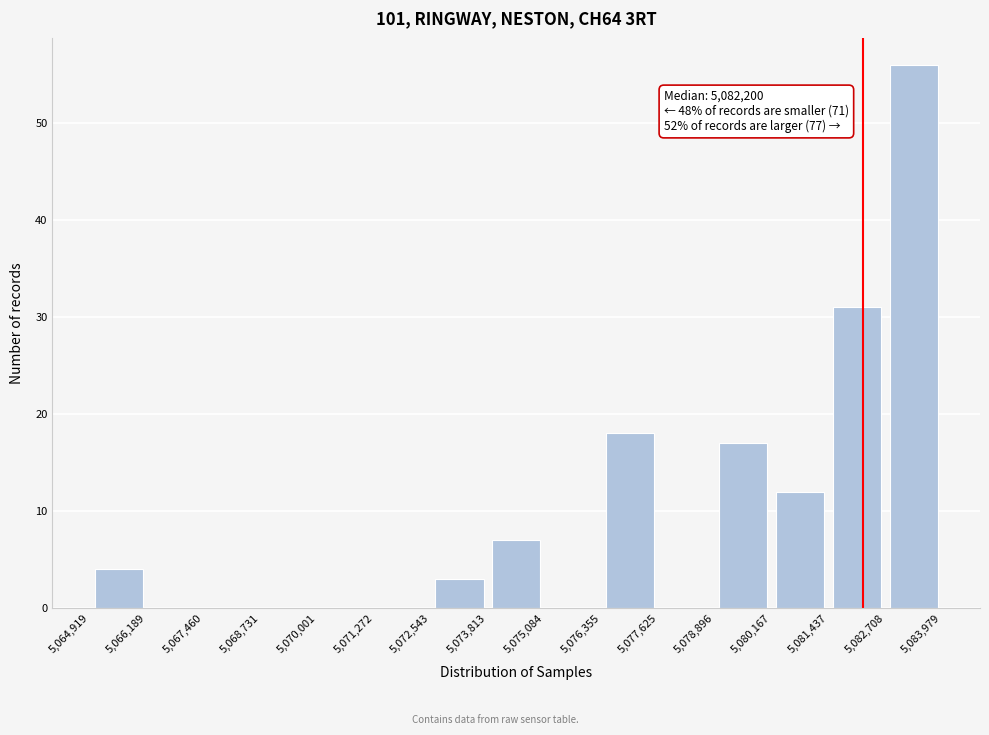

Over which range of the x-axis is the bar tallest?

5,082,708 to 5,083,979